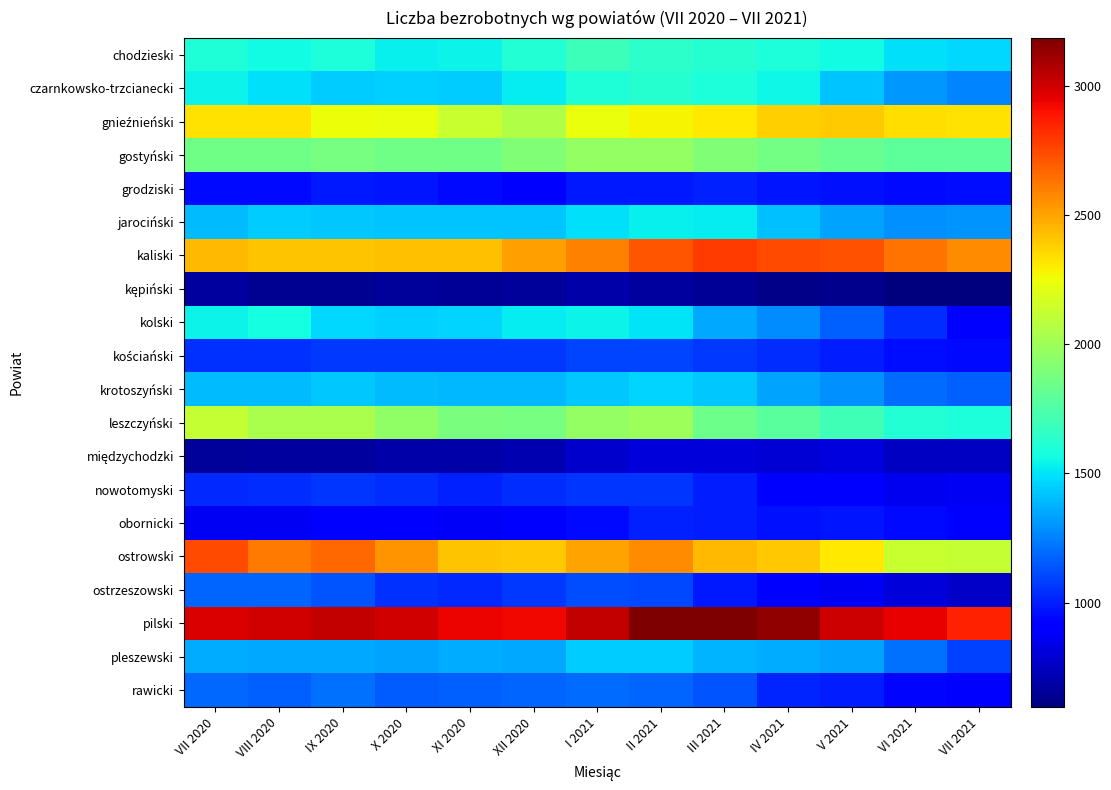

What is the maximum value shown in the chart?

3184